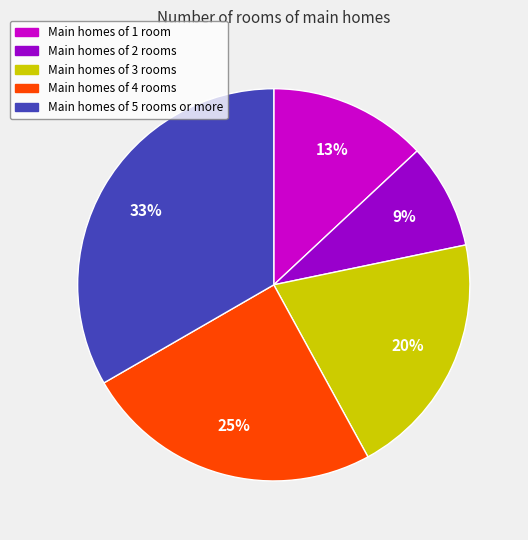

To the nearest percent, what is the average slice percentage?

20%